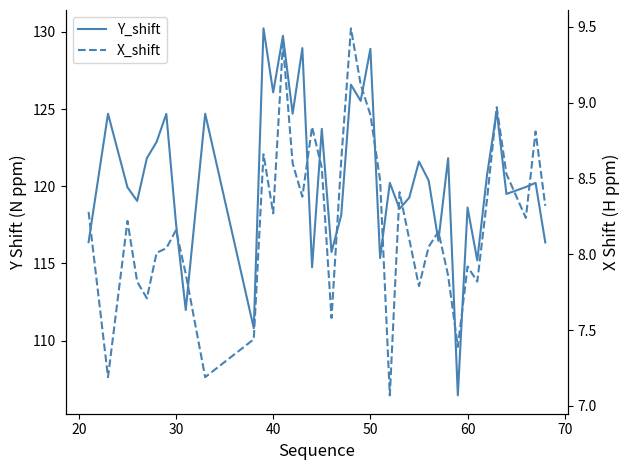

What is the value of the Y_shift point at the 17th from the left?

114.8